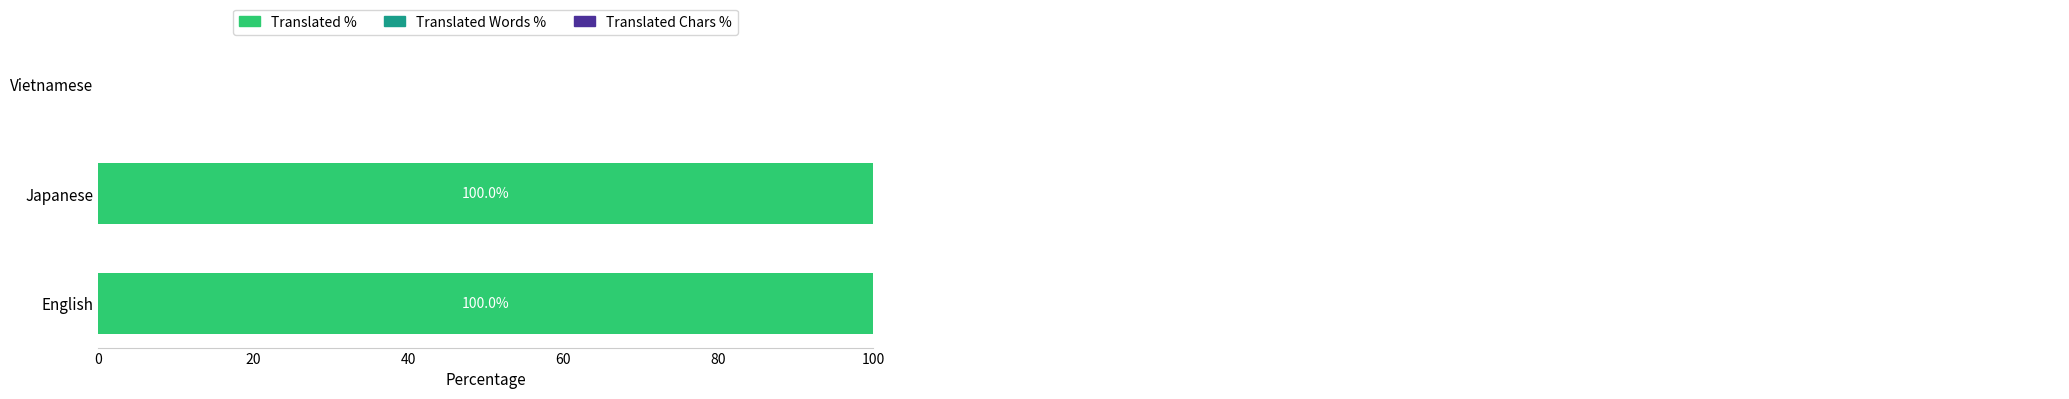

Read the translated_percent value at Japanese.

100